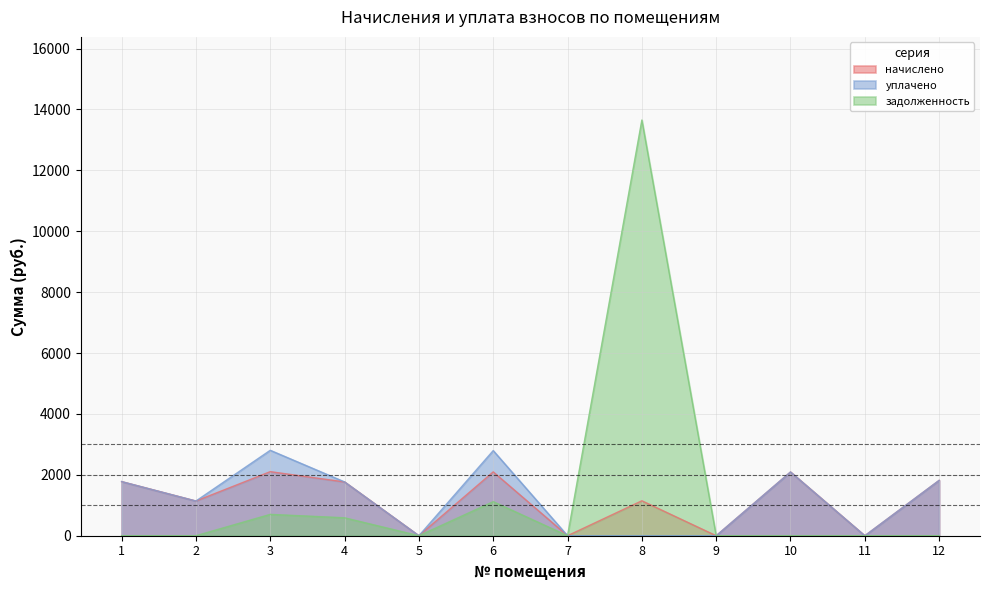

True or false: начислено and уплачено cross at least once.

False